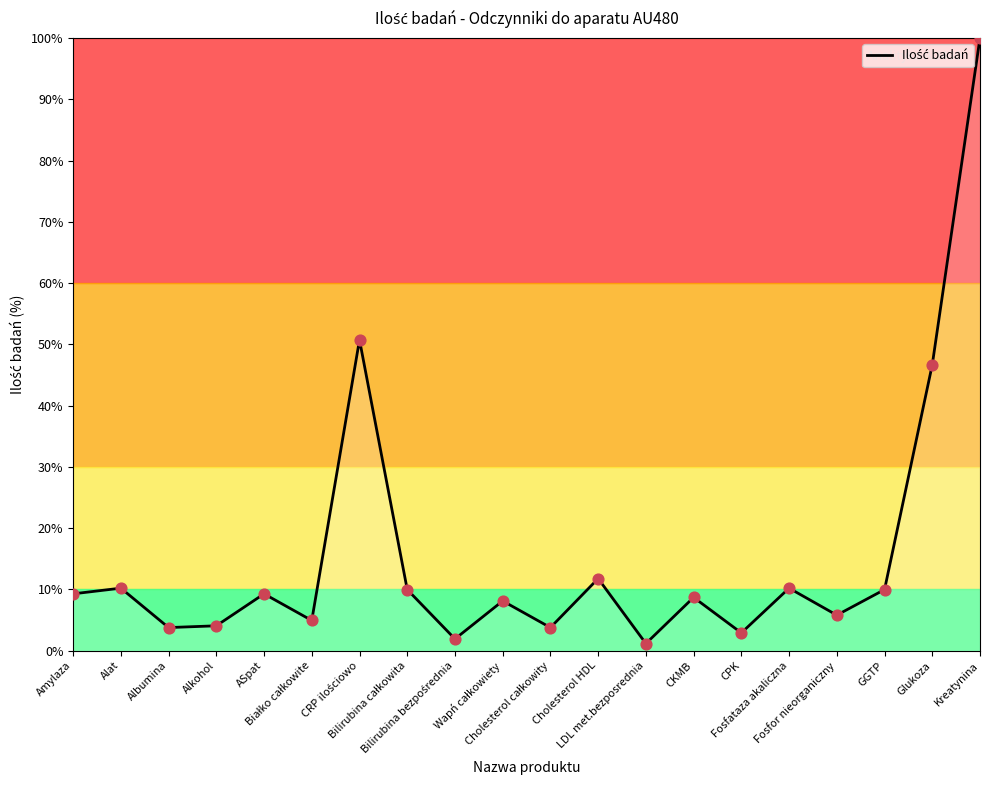

Approximately how many times larger is the value at Cholesterol HDL compared to Albumina?

3.1